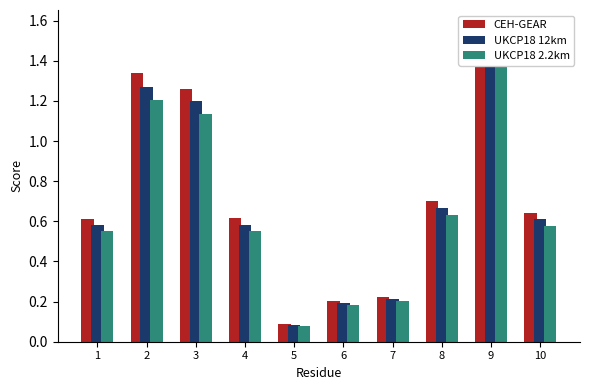

What is the difference between the maximum and minimum values in the UKCP18 2.2km series?

1.3